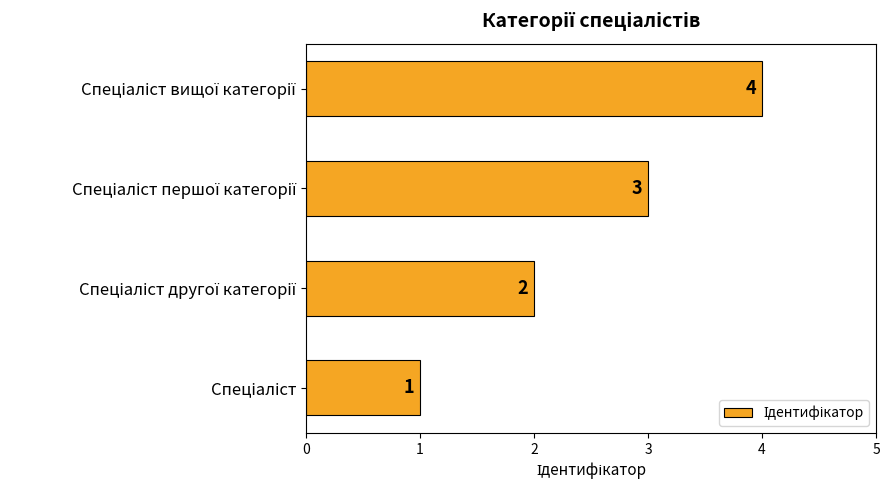

What is the greatest value displayed?

4